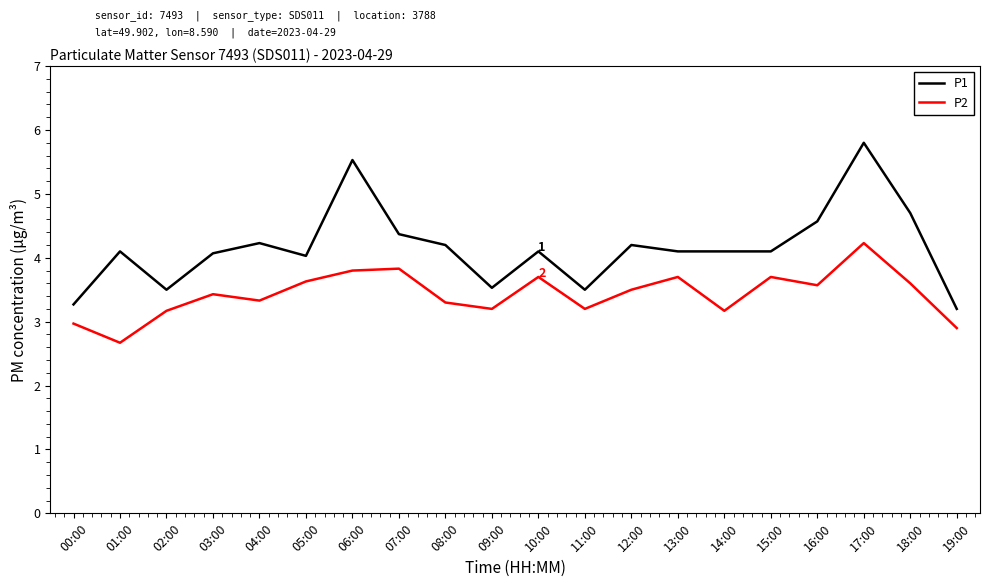

What value does the P2 series have at 09:00?

3.2